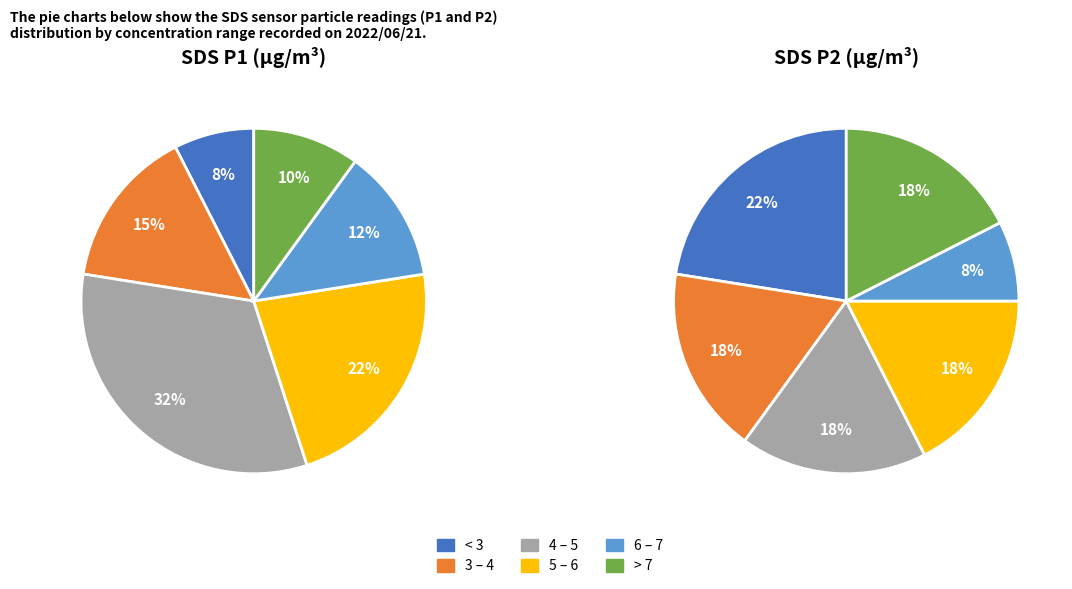

Is there any slice that represents more than half of the pie?

No